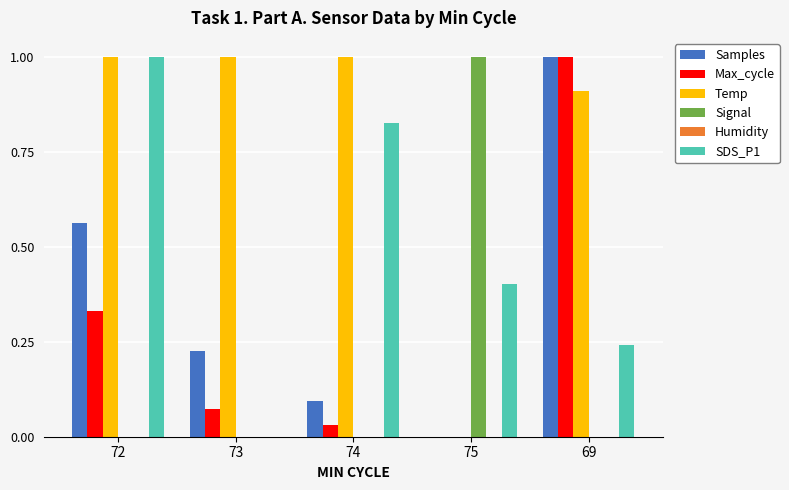

Where is Samples nearest to the value 0?

75